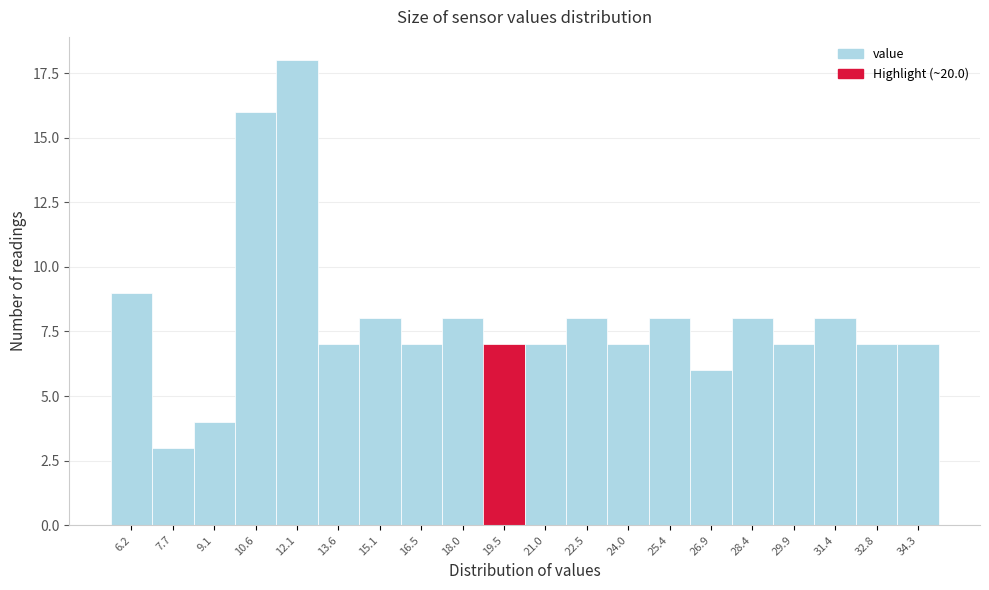

Reading left to right, extract all data points from this chart.

9	3	4	16	18	7	8	7	8	7	7	8	7	8	6	8	7	8	7	7